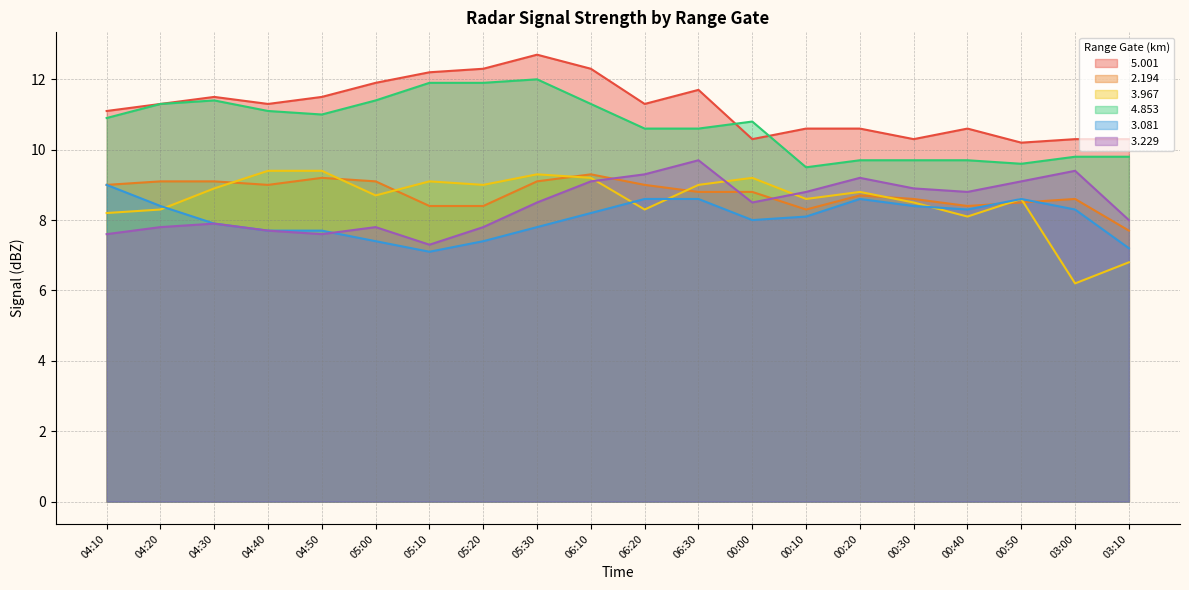

Rank the categories by   3.967 value from highest to lowest.

04:40, 04:50, 05:30, 06:10, 00:00, 05:10, 05:20, 06:30, 04:30, 00:20, 05:00, 00:10, 00:50, 00:30, 04:20, 06:20, 04:10, 00:40, 03:10, 03:00